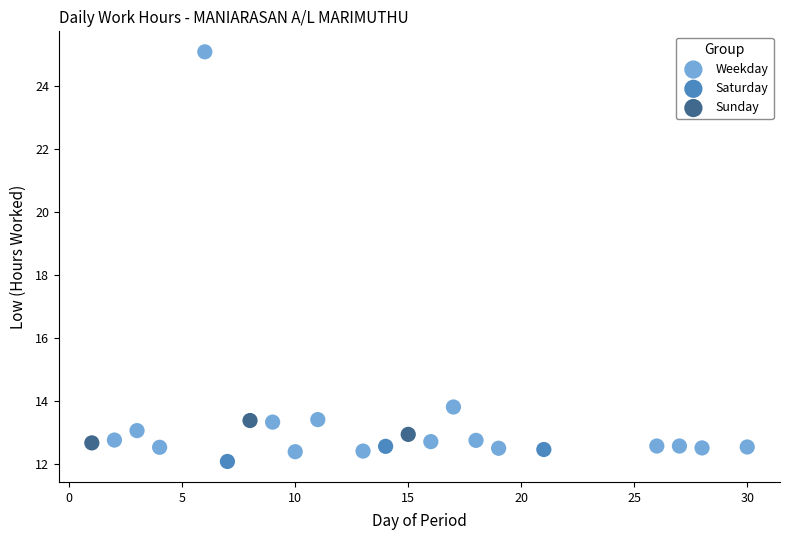

Which series contains the highest Y value?

Weekday